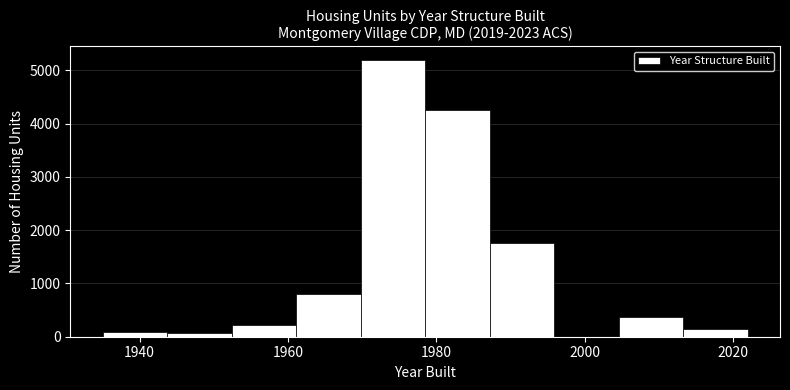

Over which range of the x-axis is the bar tallest?

1970 to 1978